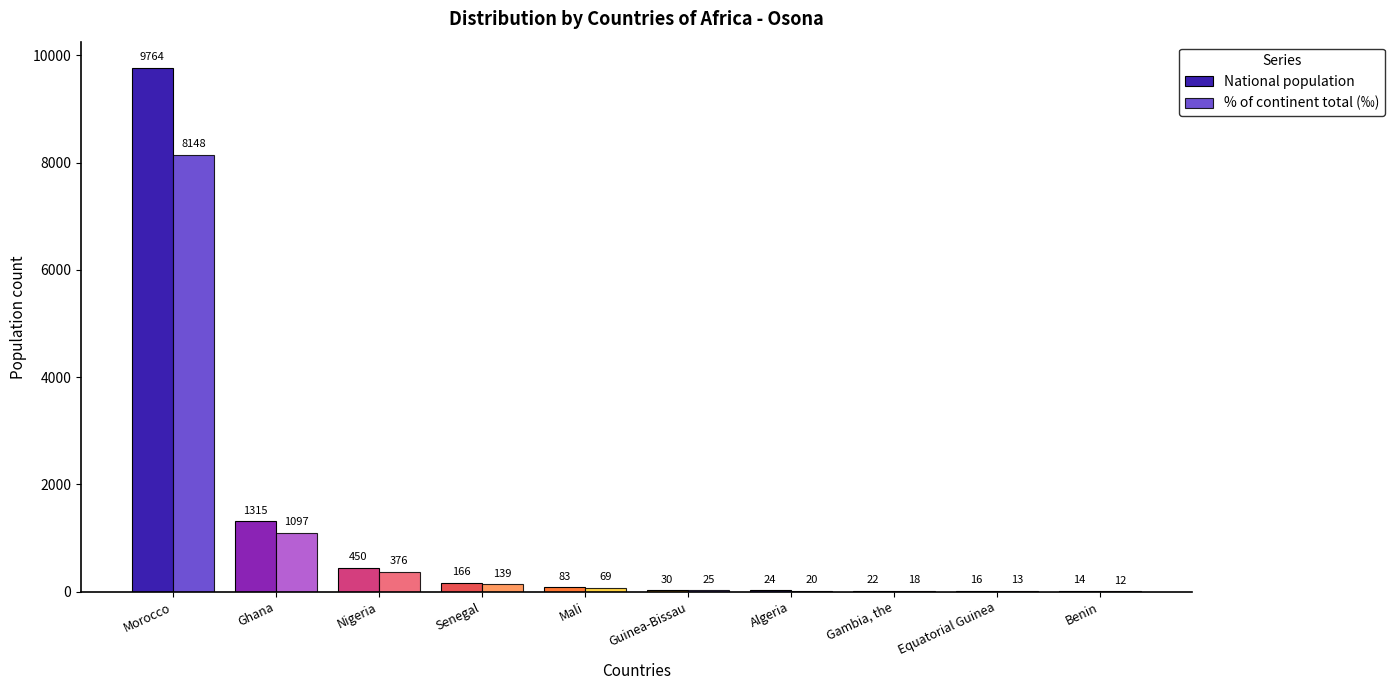

The value of National population at Guinea-Bissau is 30. True or false?

True